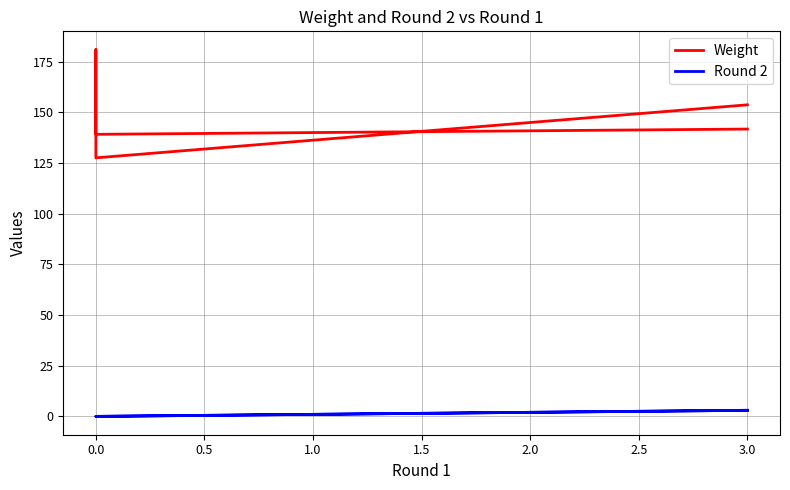

The value of Weight at 0.0 is 76.1. True or false?

False